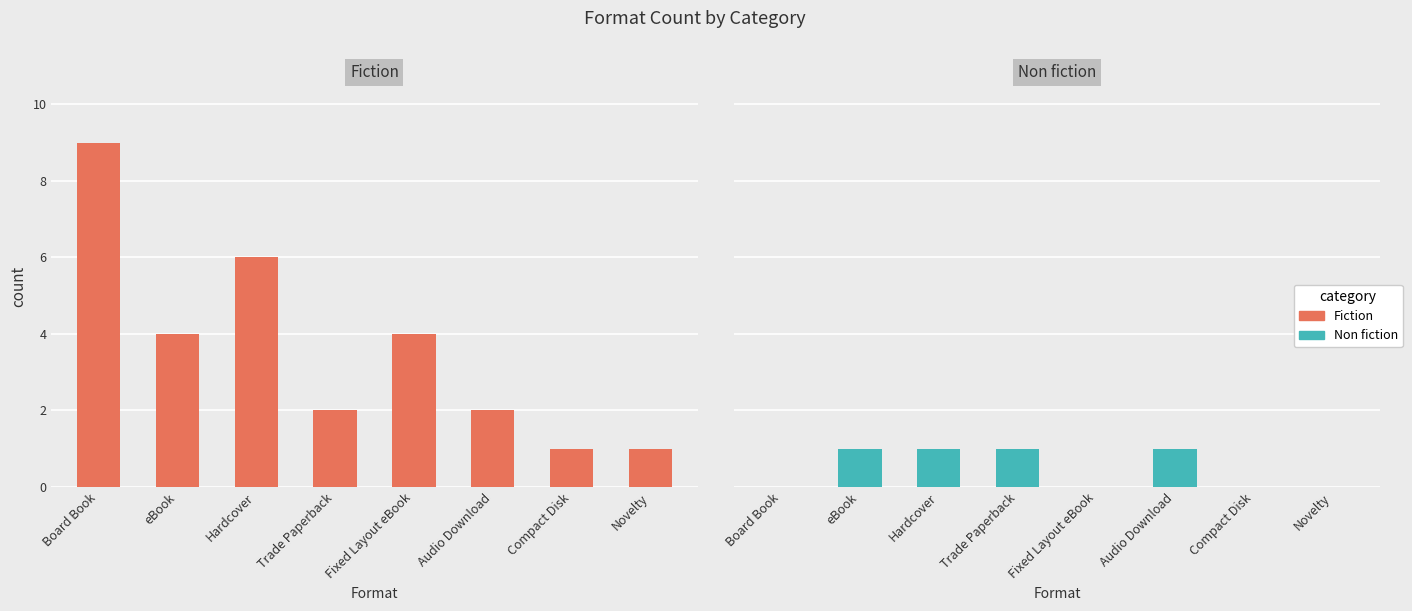

At which label is Non fiction closest to 0?

Board Book